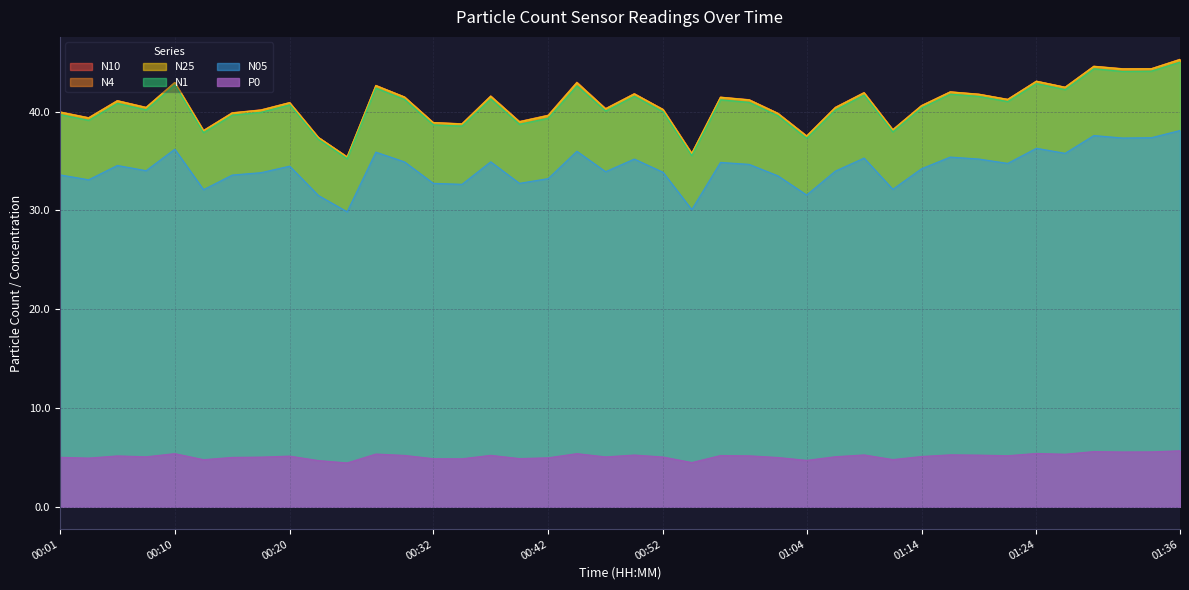

At which category does N05 reach its first local valley?

00:03